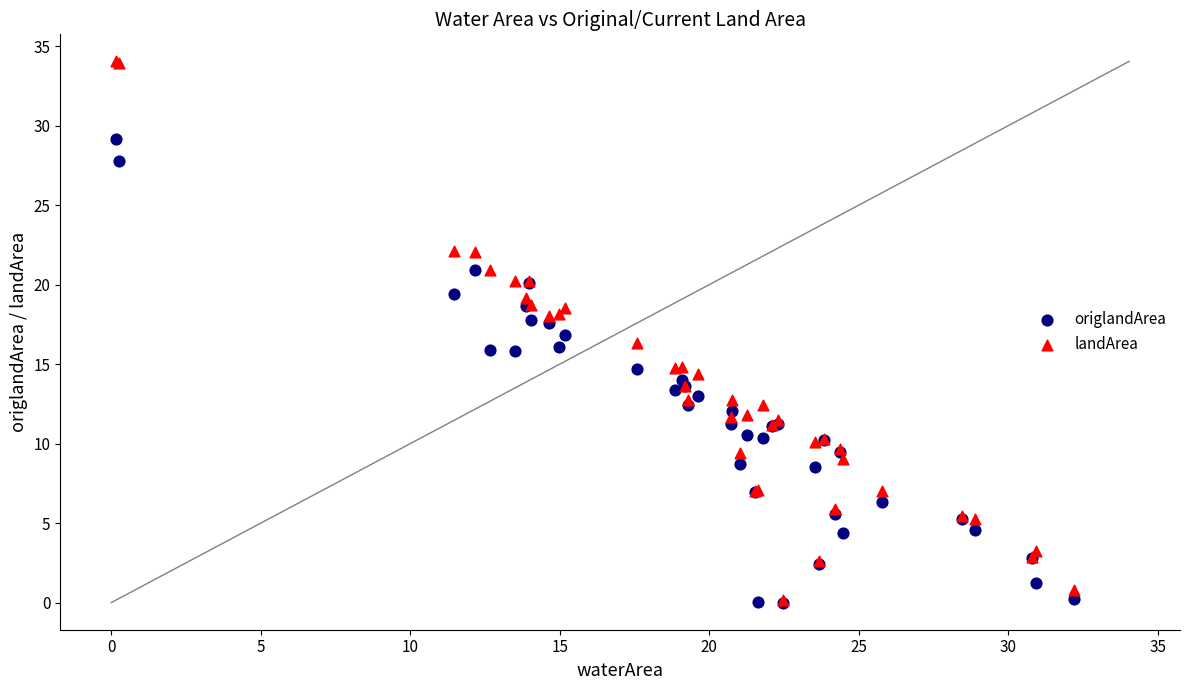

Which series has the largest Y range (max minus min)?

landArea